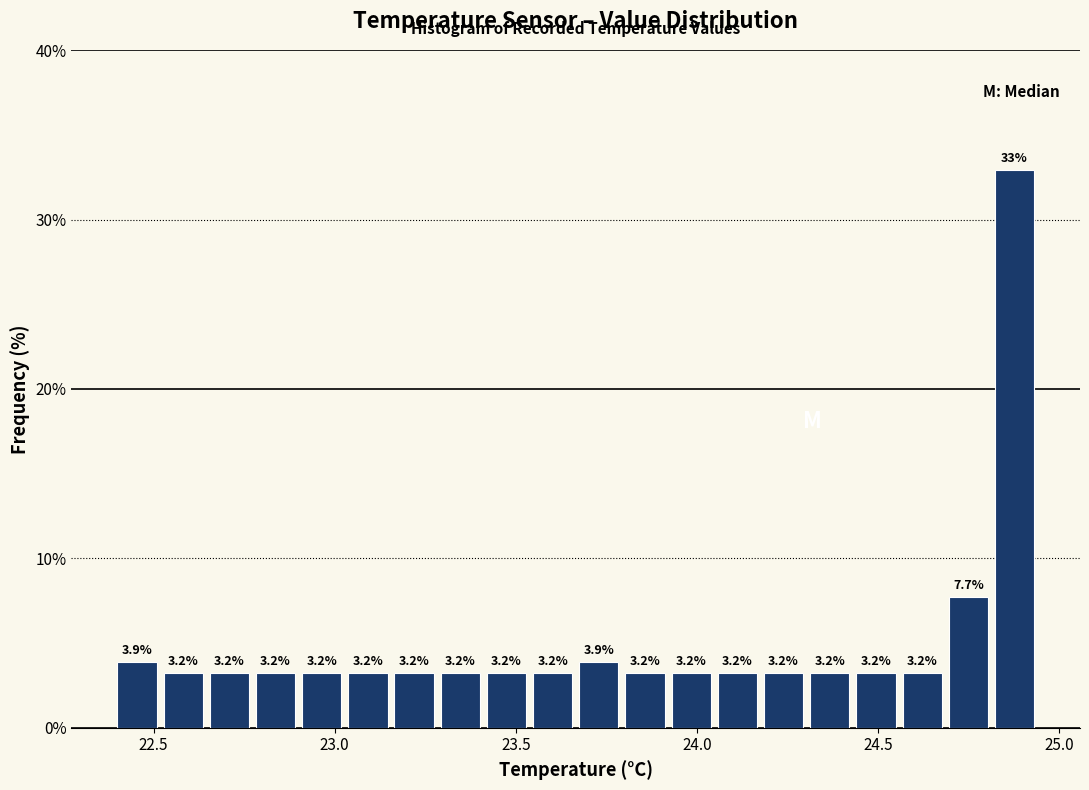

Around what value on the x-axis is the tallest bar? Give the approximate position of its centre, as read against the axis.

24.90